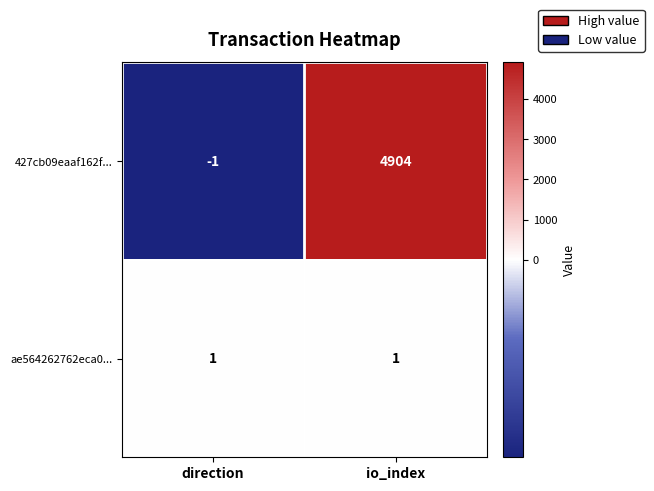

What is the maximum value shown in the chart?

4904